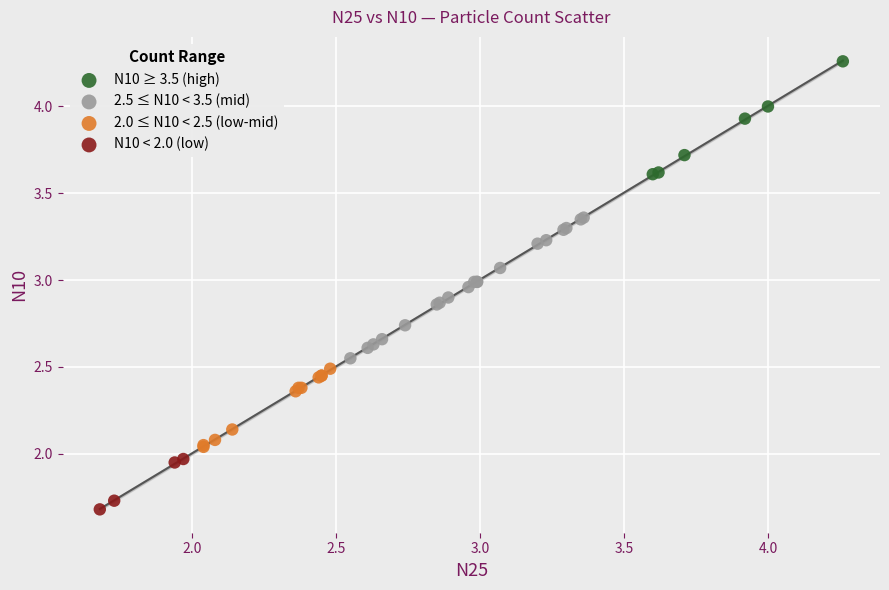

Which series reaches the maximum Y coordinate?

N10 ≥ 3.5 (high)